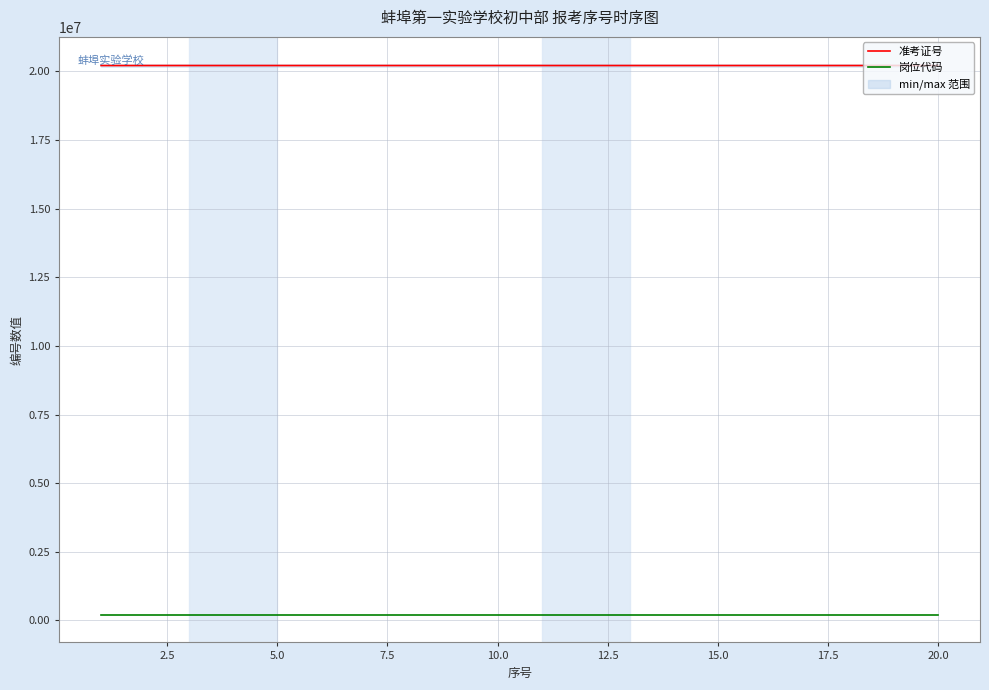

Count the number of data series in this chart.

2